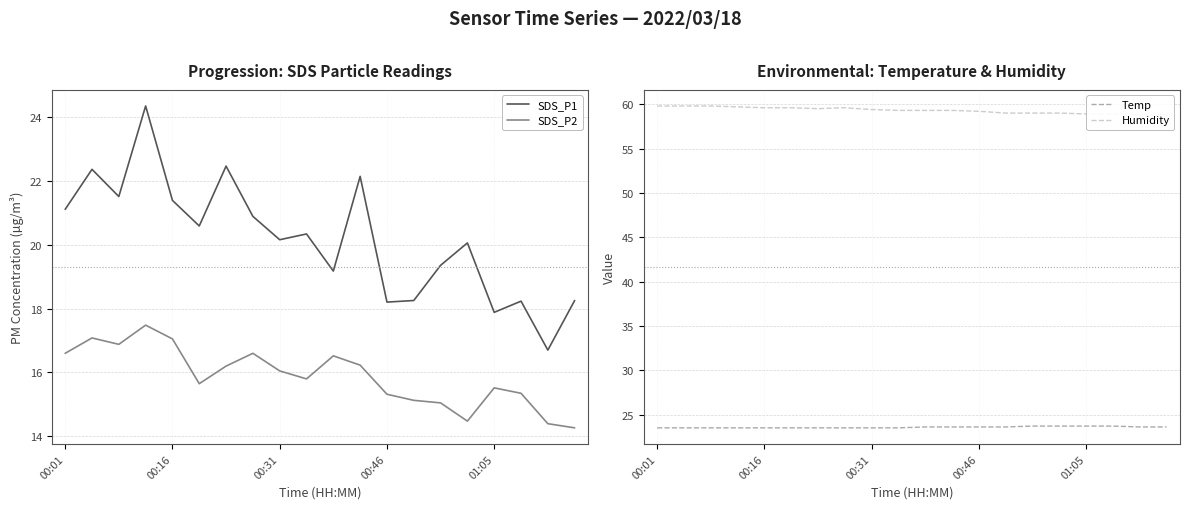

What is the lowest value of the SDS_P2 series?

14.3